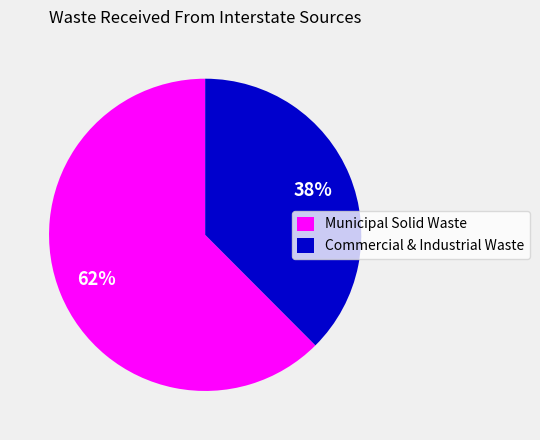

To the nearest percent, what is the average slice percentage?

50%